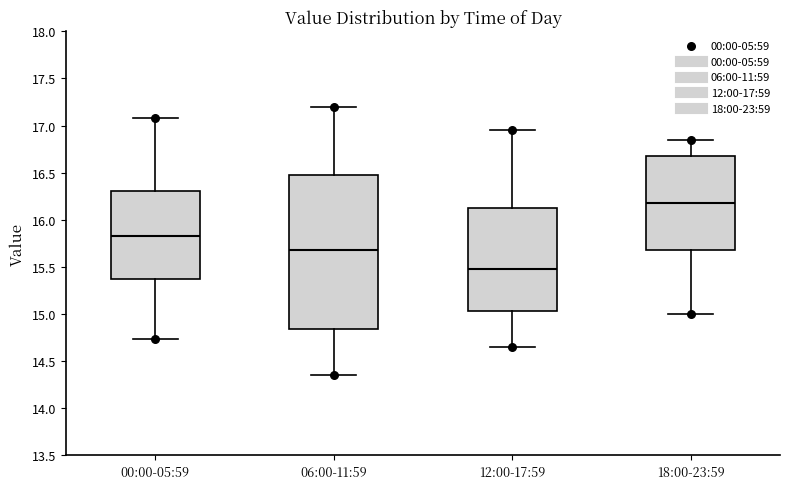

Reading left to right, read every box against the y-axis: the position of its median line, the range the box covers, and the ends of its whiskers. The values are not printed on the chart, so give them approximately, as read against the axis.

00:00-05:59: median 15.85, box 15.35 to 16.30, whiskers 14.75 to 17.10
06:00-11:59: median 15.70, box 14.85 to 16.50, whiskers 14.35 to 17.20
12:00-17:59: median 15.50, box 15.05 to 16.15, whiskers 14.65 to 16.95
18:00-23:59: median 16.20, box 15.70 to 16.70, whiskers 15.00 to 16.85